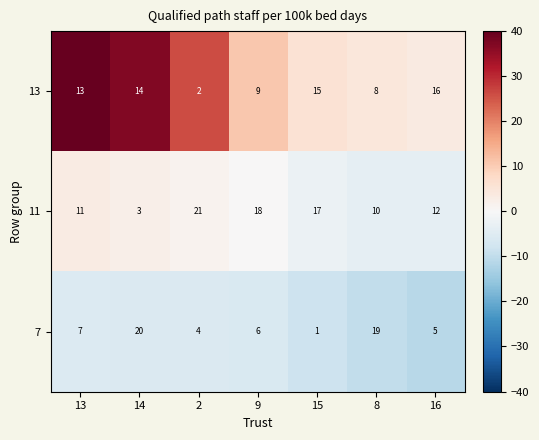

Is it true that 7 equals 9 at 9?

False